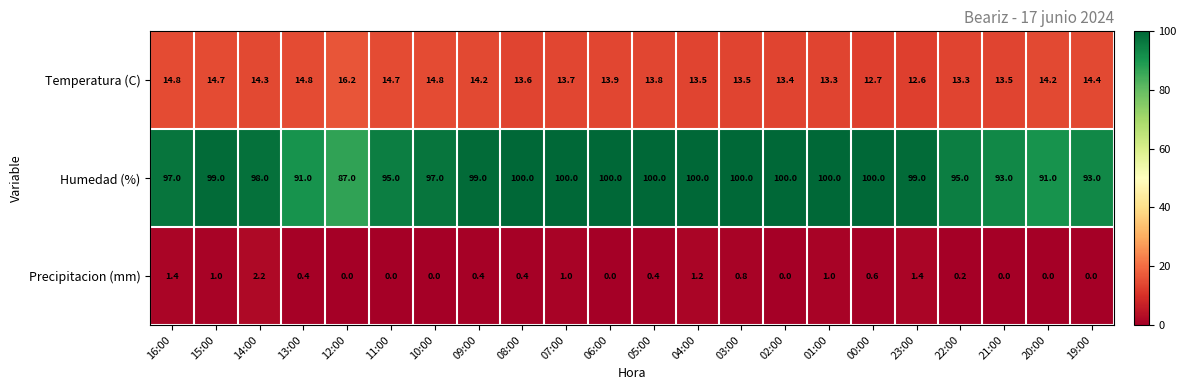

What is the lowest value of the Temperatura (C) series?

12.6